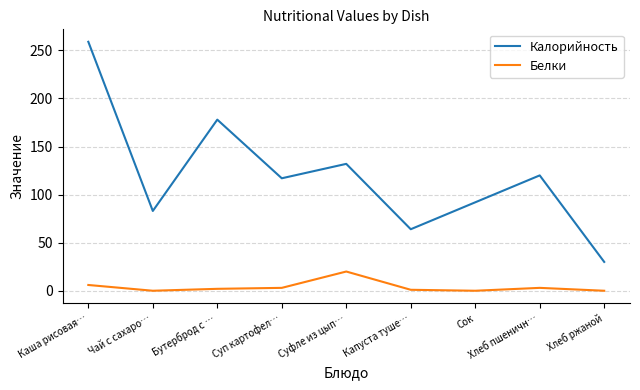

What is the spread (max minus min) of values at Чай с сахаро…?

83